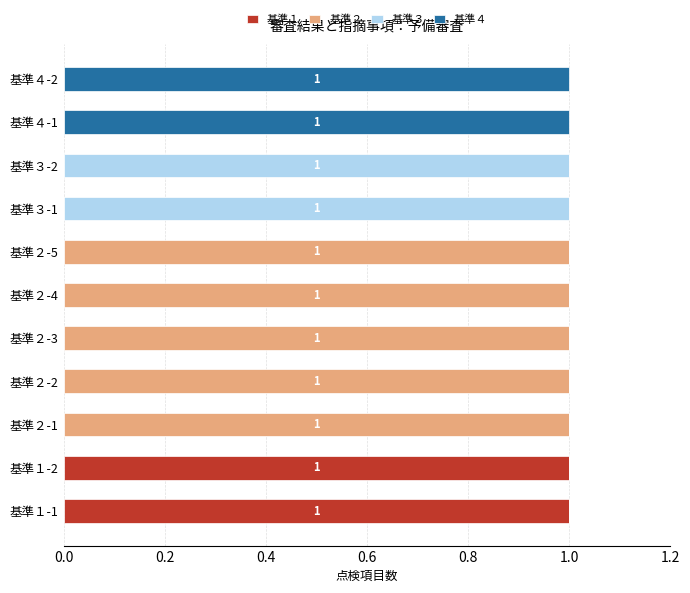

What is the difference between the maximum and minimum values in the 基準２ series?

1